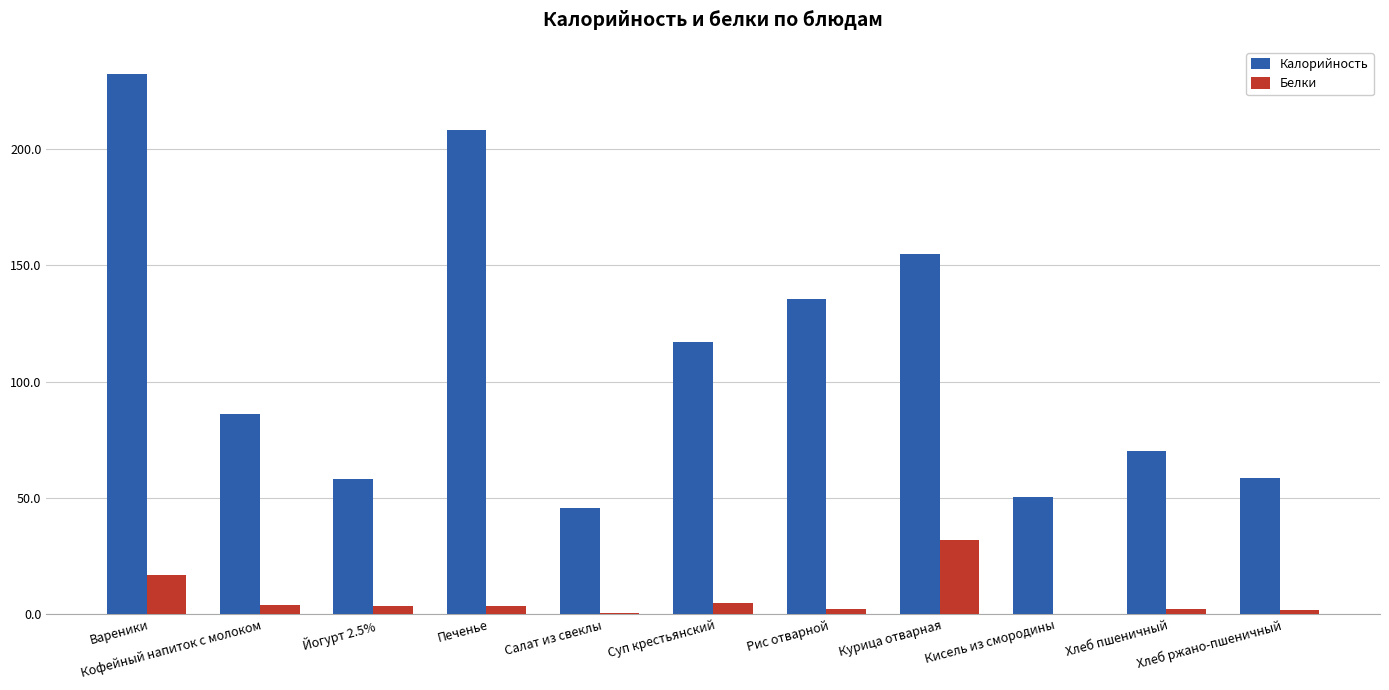

Which series has the largest total across all categories?

Калорийность